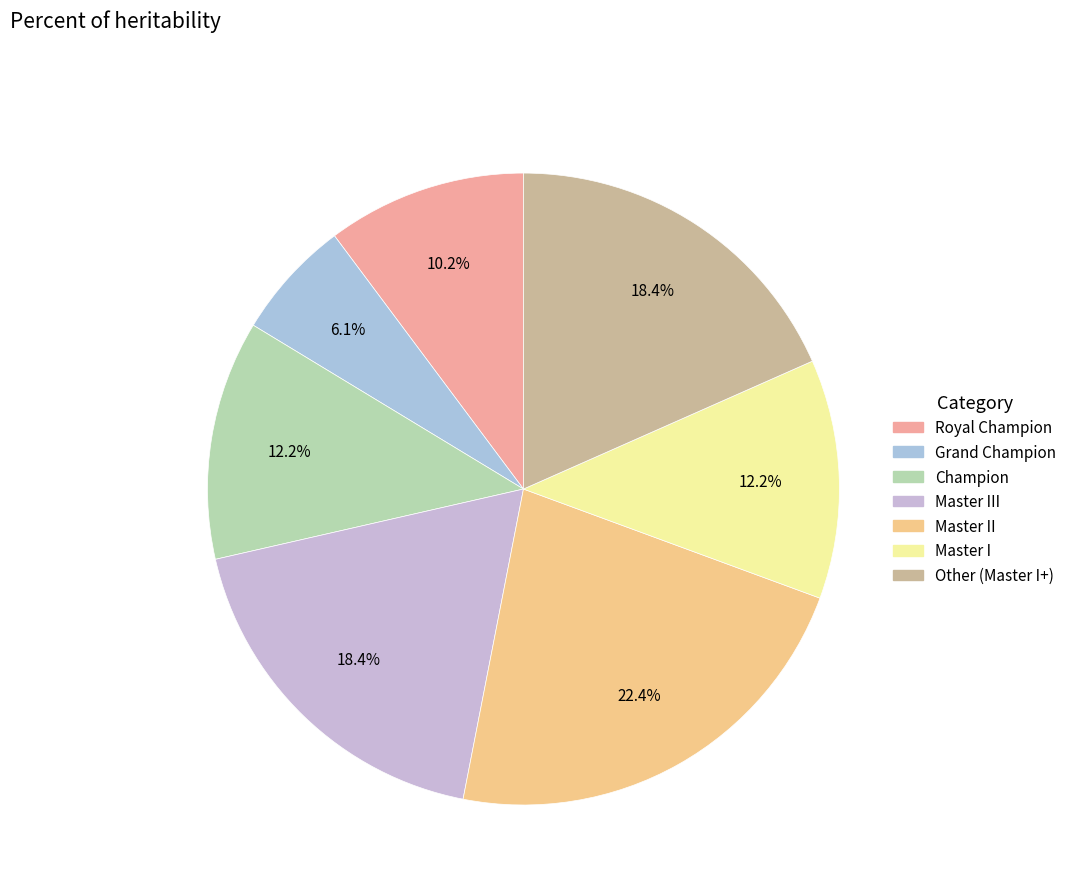

Is it true that Master I is 12% of the pie?

True